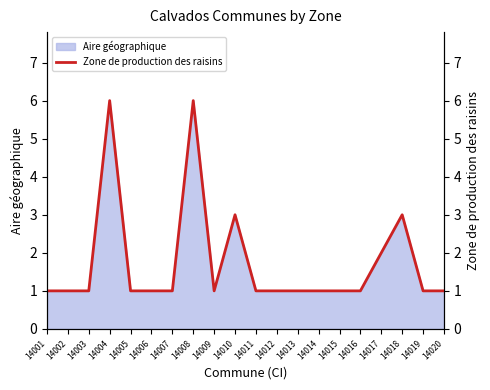

What is the average value?

2